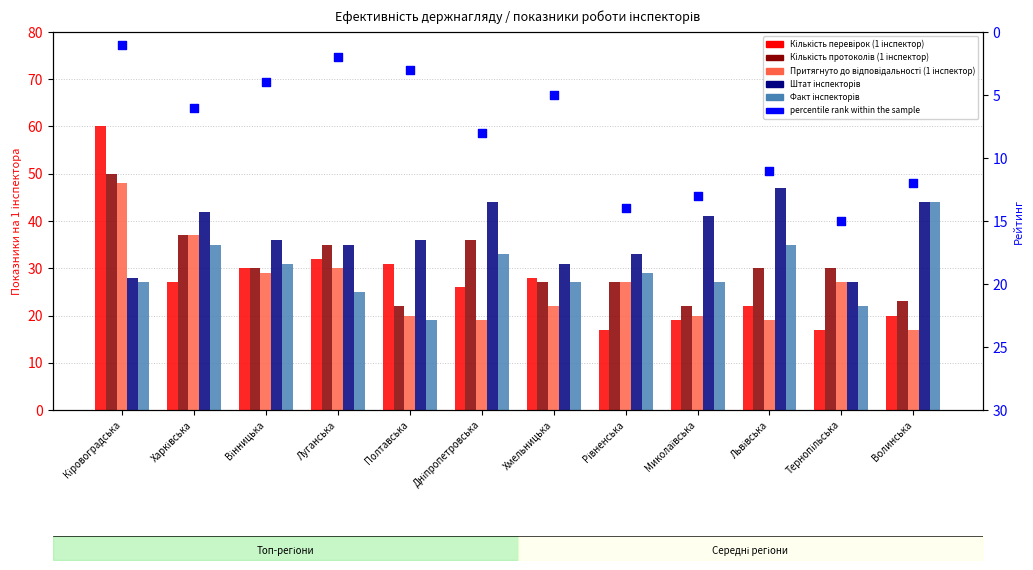

Which series contains the lowest Y value?

percentile rank within the sample